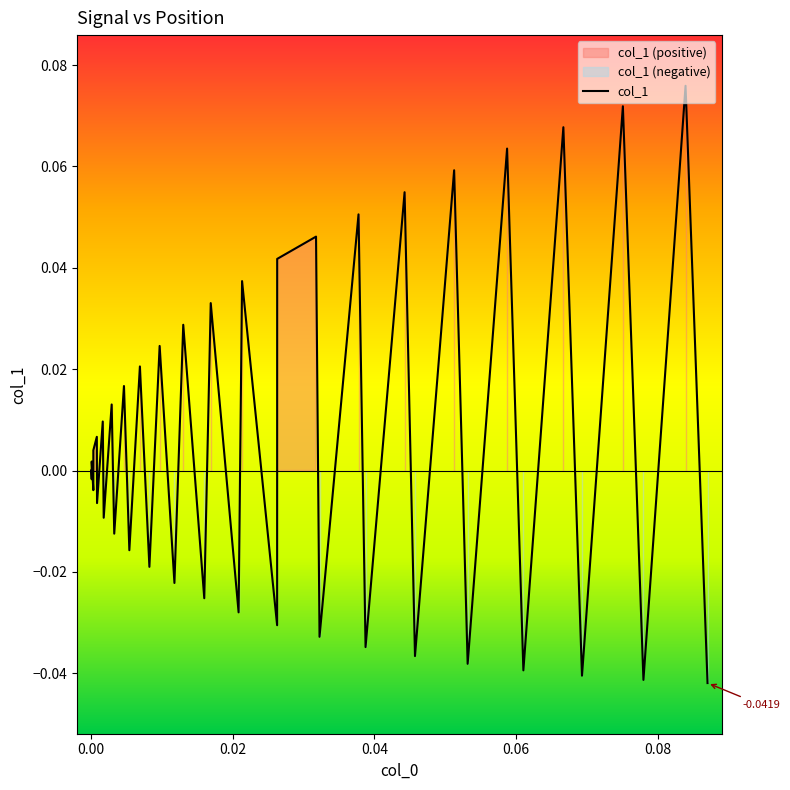

How many values are above zero?

20